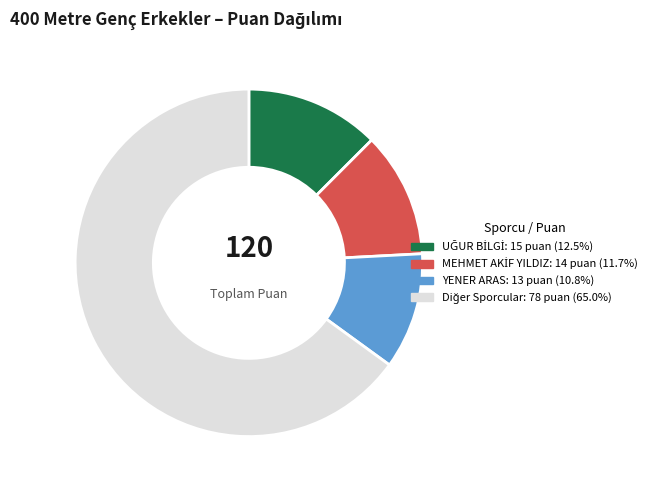

Does any single category account for the majority?

Yes